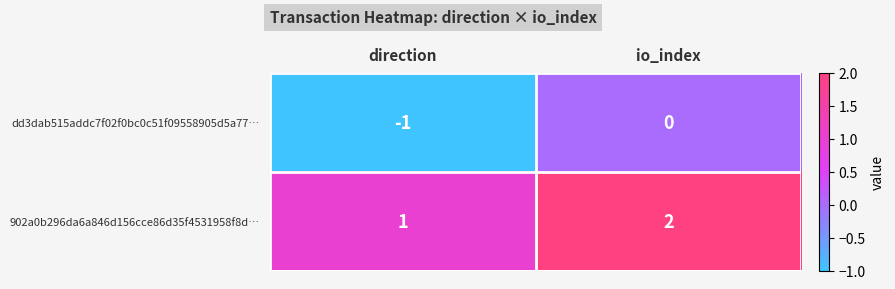

How many series are shown in this chart?

2